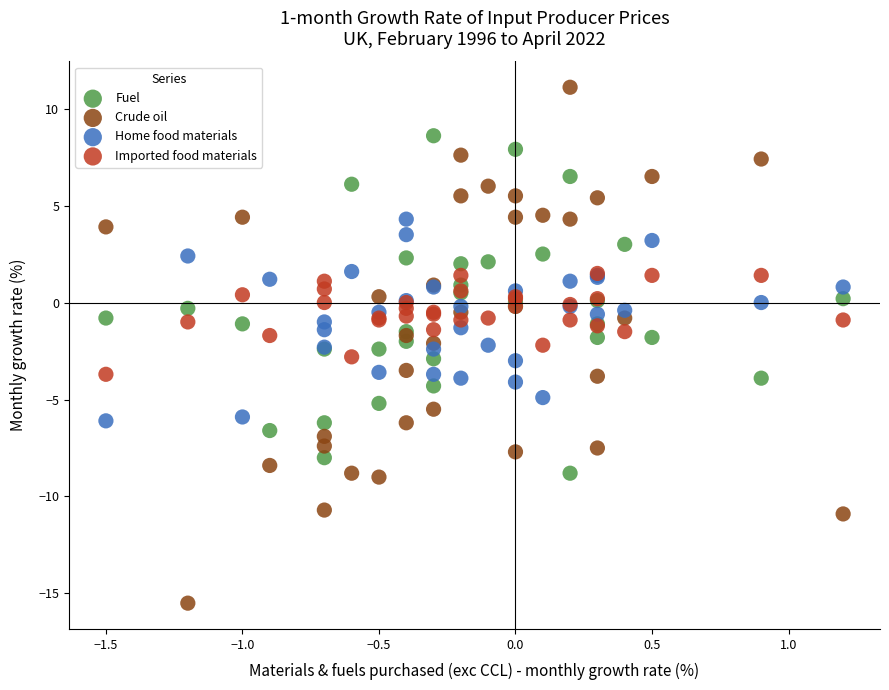

Which series reaches the minimum Y coordinate?

Crude oil